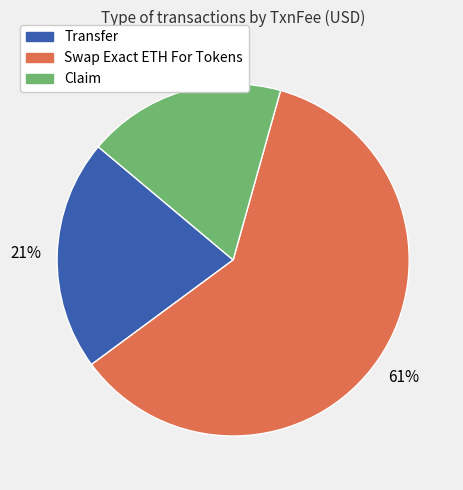

Is it true that Claim is 30% of the pie?

False